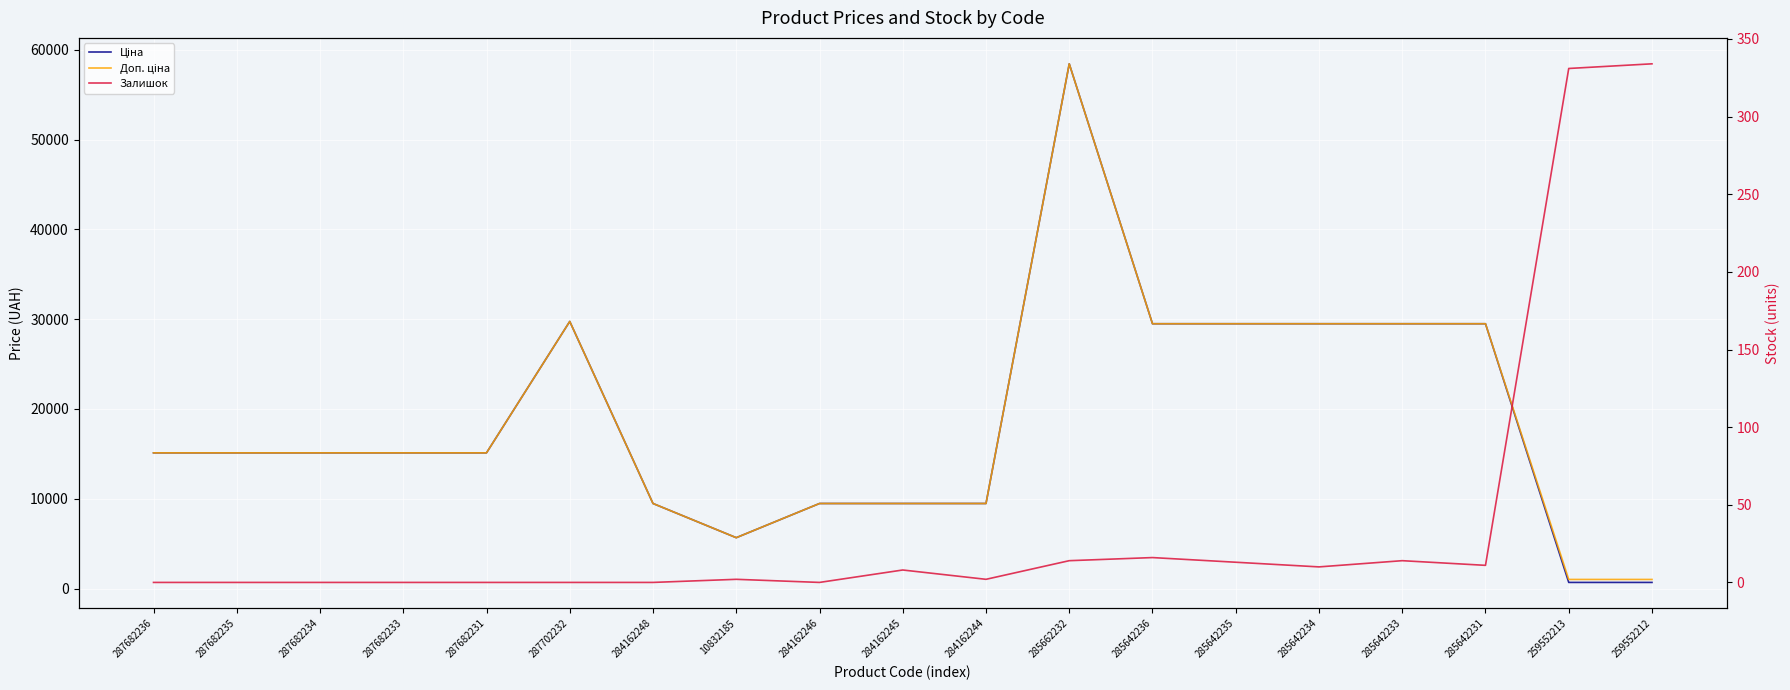

List the series in order of their peak value, highest first.

Ціна, Доп. ціна, Залишок